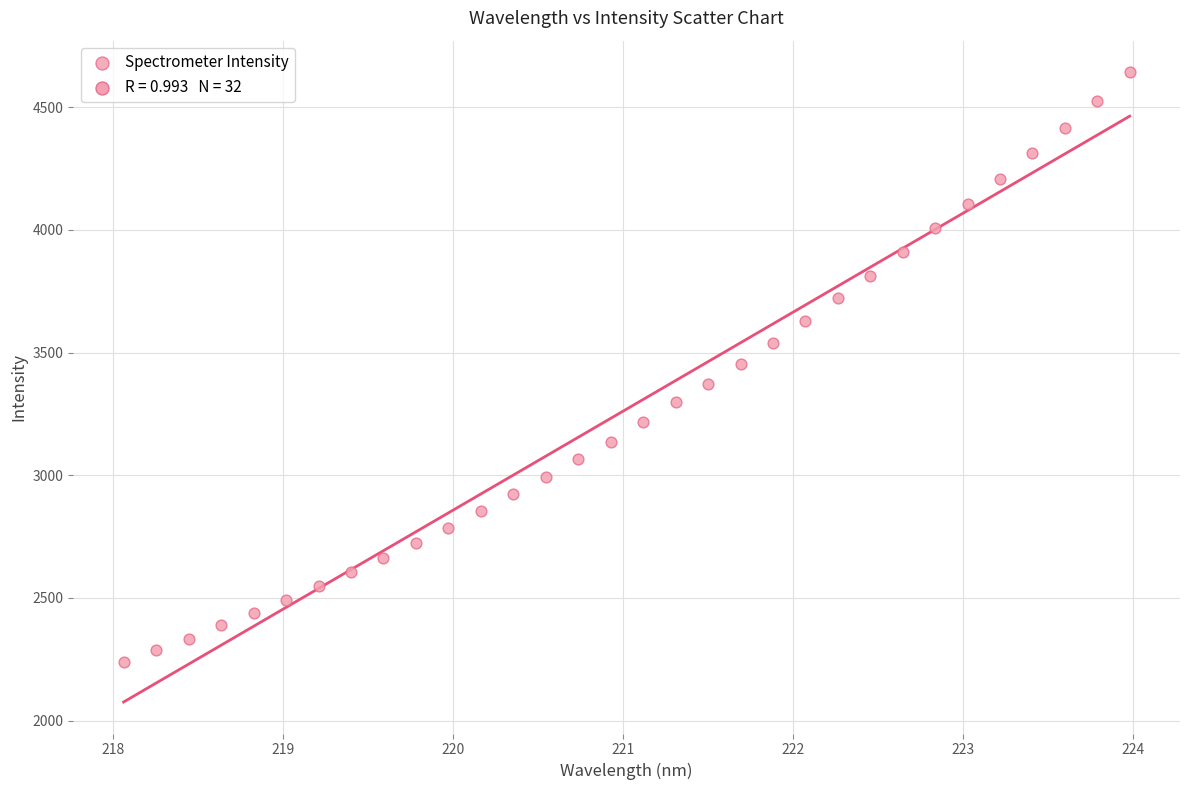

What is the range of X values (max minus min)?

5.9